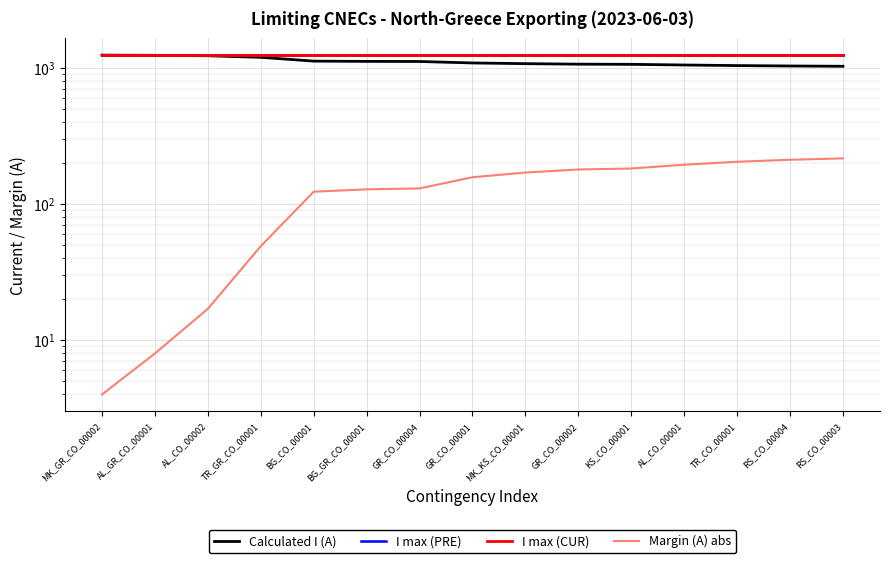

True or false: I max (CUR) and I max (PRE) cross at least once.

False